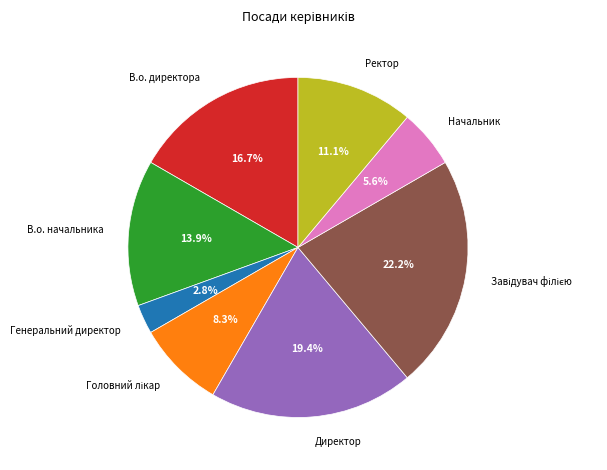

Is there any slice that represents more than half of the pie?

No